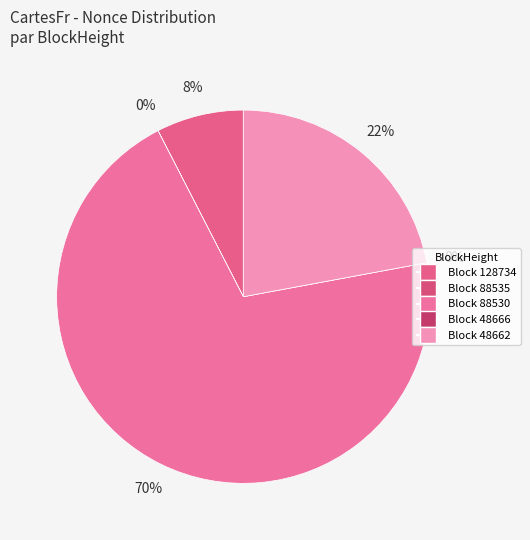

To the nearest percent, what is the combined percentage of 48662 and 88535?

22%